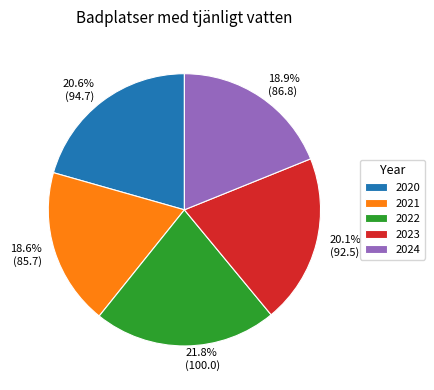

Count the number of slices in the pie.

5